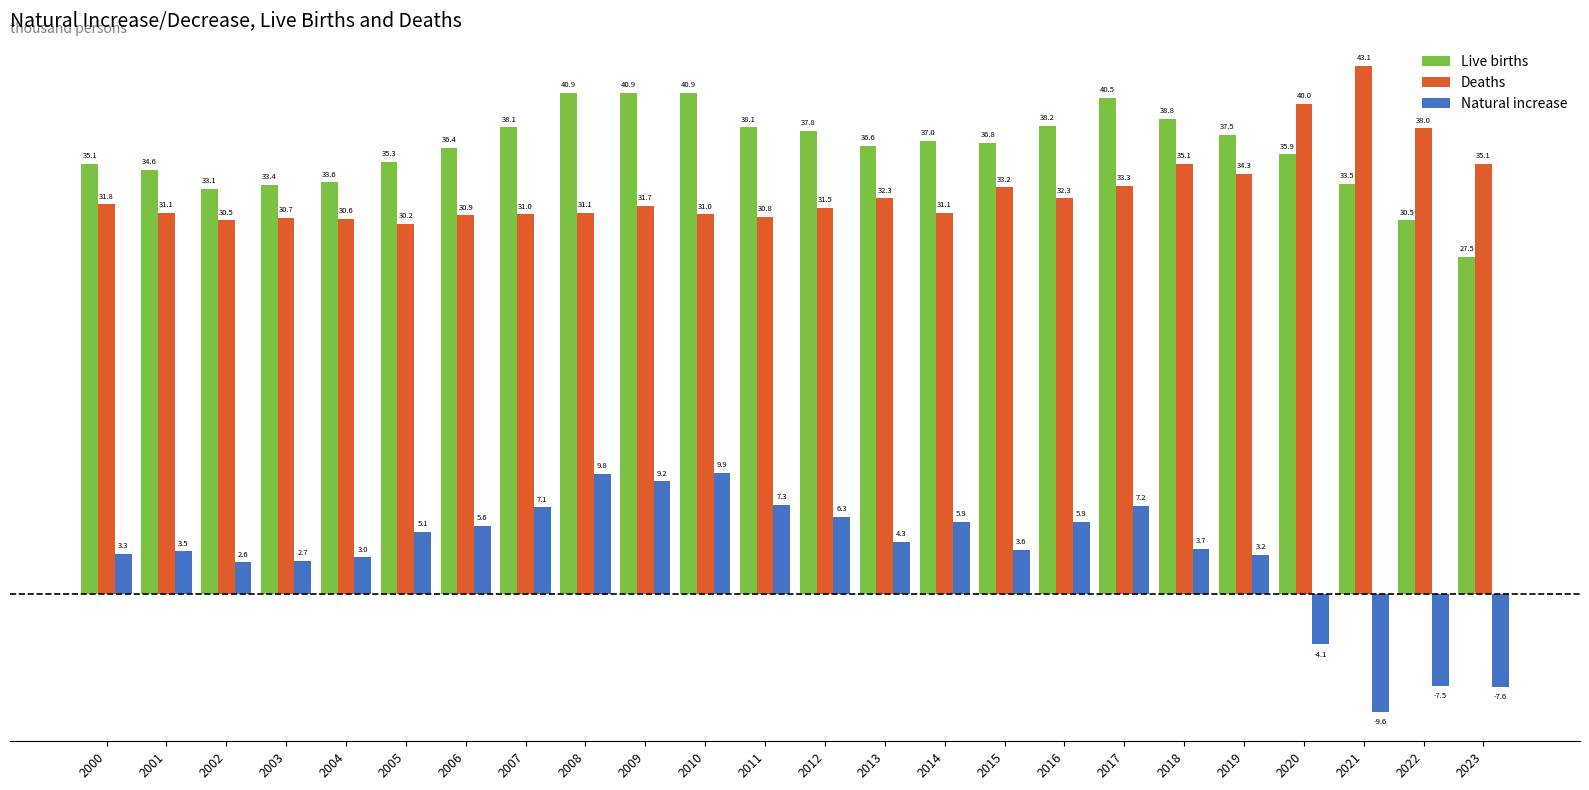

Reading left to right, list all the values displayed in this chart.

Live births: 2000=35.1	2001=34.6	2002=33.1	2003=33.4	2004=33.6	2005=35.3	2006=36.4	2007=38.1	2008=40.9	2009=40.9	2010=40.9	2011=38.1	2012=37.8	2013=36.6	2014=37.0	2015=36.8	2016=38.2	2017=40.5	2018=38.8	2019=37.5	2020=35.9	2021=33.5	2022=30.5	2023=27.5
Deaths: 2000=31.8	2001=31.1	2002=30.5	2003=30.7	2004=30.6	2005=30.2	2006=30.9	2007=31.0	2008=31.1	2009=31.7	2010=31.0	2011=30.8	2012=31.5	2013=32.3	2014=31.1	2015=33.2	2016=32.3	2017=33.3	2018=35.1	2019=34.3	2020=40.0	2021=43.1	2022=38.0	2023=35.1
Natural increase: 2000=3.3	2001=3.5	2002=2.6	2003=2.7	2004=3.0	2005=5.1	2006=5.6	2007=7.1	2008=9.8	2009=9.2	2010=9.9	2011=7.3	2012=6.3	2013=4.3	2014=5.9	2015=3.6	2016=5.9	2017=7.2	2018=3.7	2019=3.2	2020=-4.1	2021=-9.6	2022=-7.5	2023=-7.6